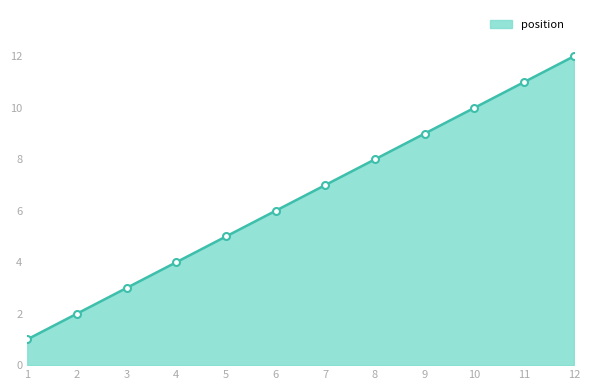

What is the difference between the maximum and minimum values?

11